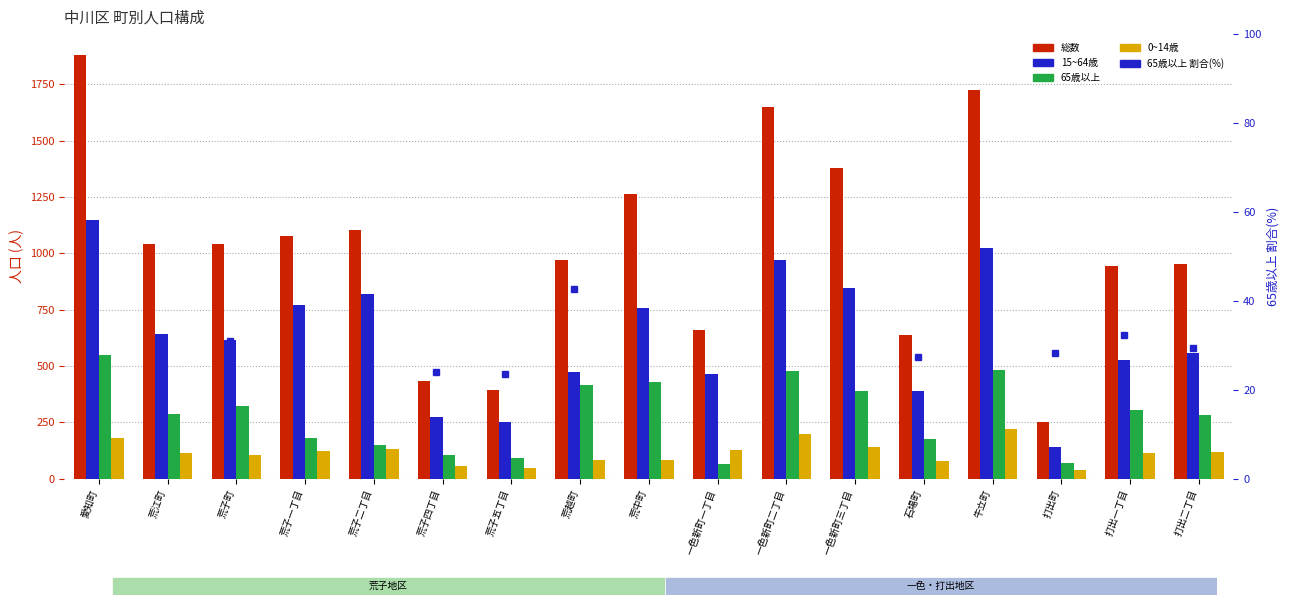

At which label does 総数 first exceed 1039?

愛知町